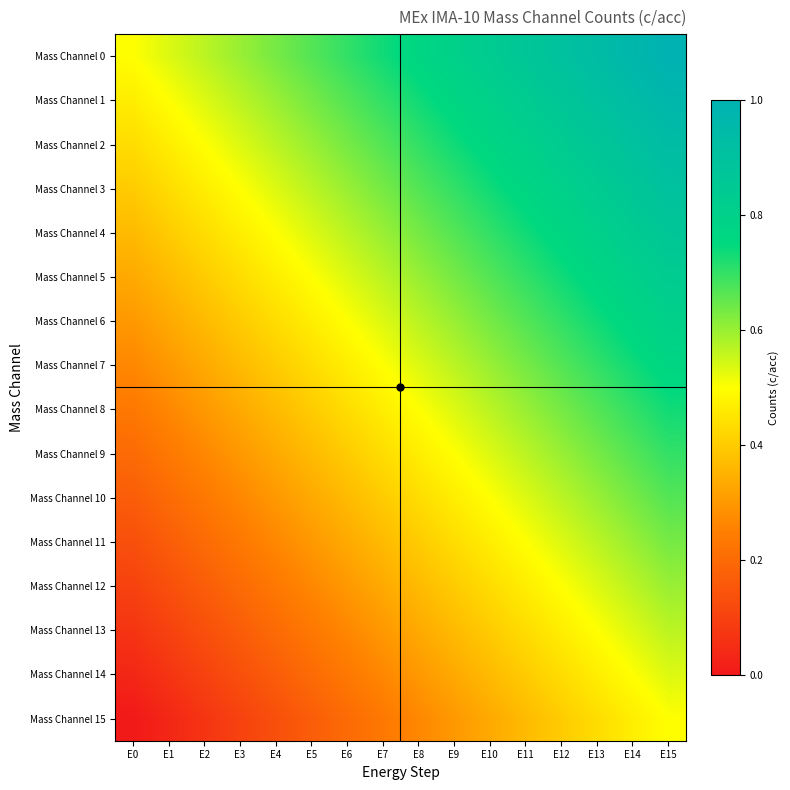

List the series in order of their peak value, lowest first.

Mass Channel 15, Mass Channel 14, Mass Channel 13, Mass Channel 12, Mass Channel 11, Mass Channel 10, Mass Channel 9, Mass Channel 8, Mass Channel 7, Mass Channel 6, Mass Channel 5, Mass Channel 4, Mass Channel 3, Mass Channel 2, Mass Channel 1, Mass Channel 0